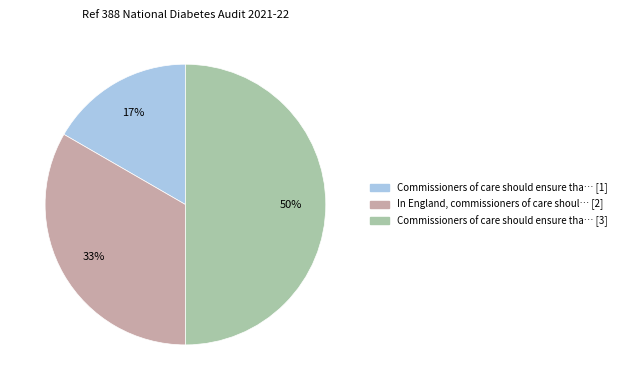

To the nearest percent, what is the average slice percentage?

33%